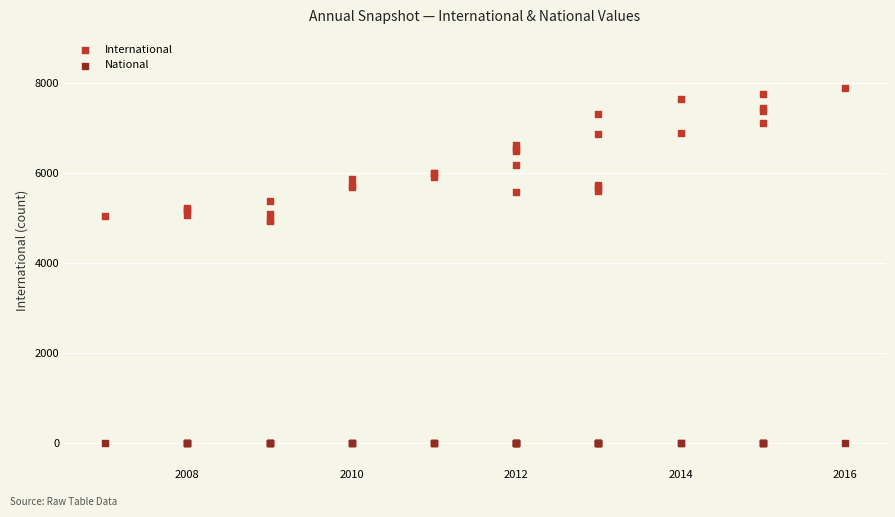

Which series contains the lowest Y value?

National